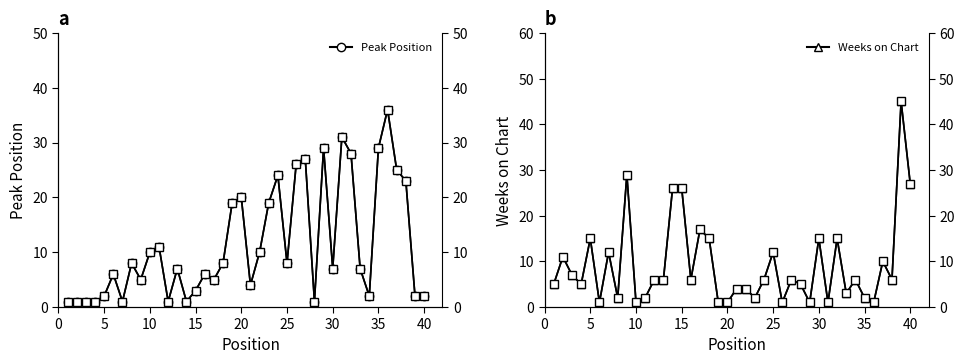

How many data points in Weeks on Chart are less than 6?

18